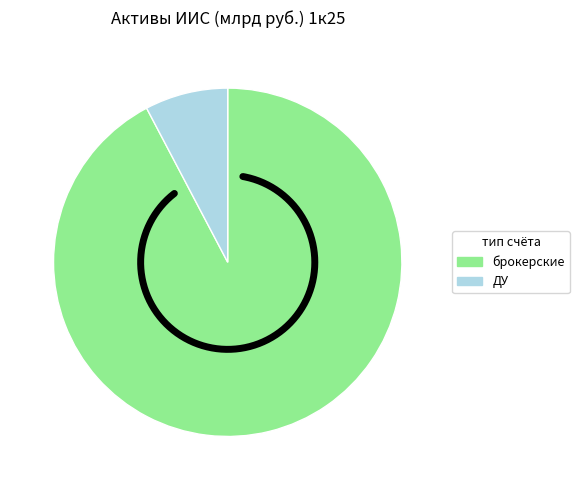

To the nearest percent, what is the combined percentage of брокерские and ДУ?

100%